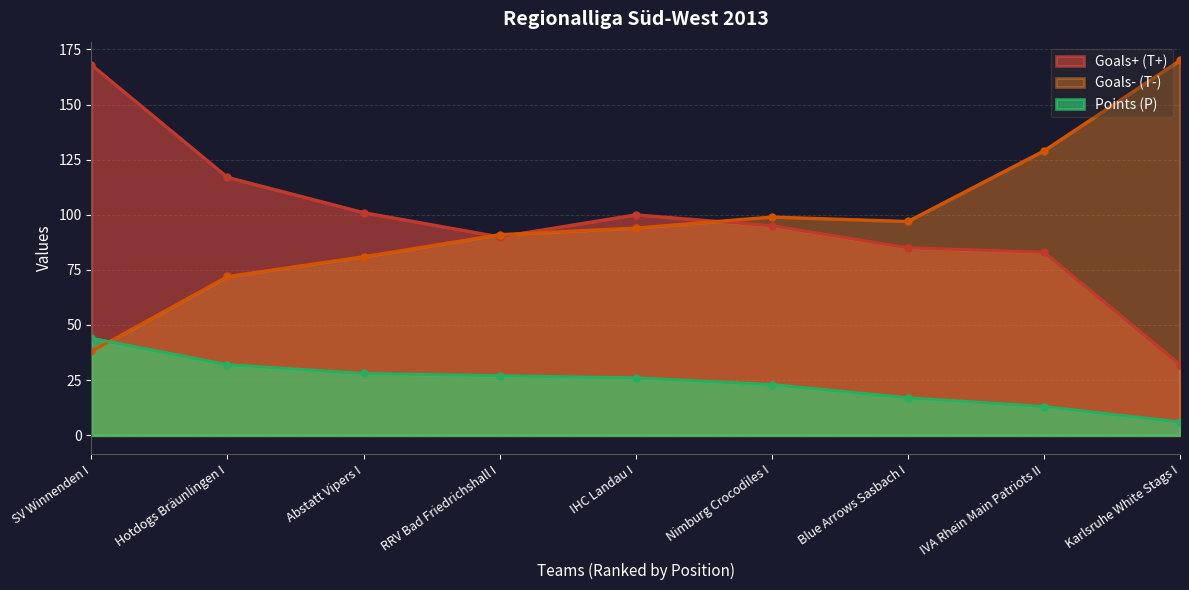

Does the chart have visible grid lines?

Yes